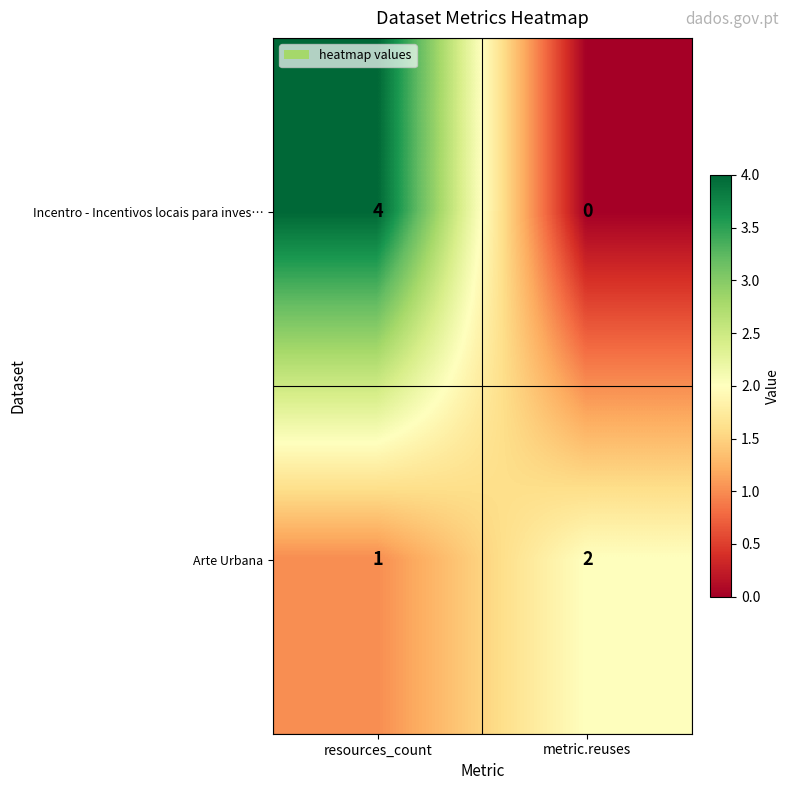

At which label is Arte Urbana closest to 1?

resources_count